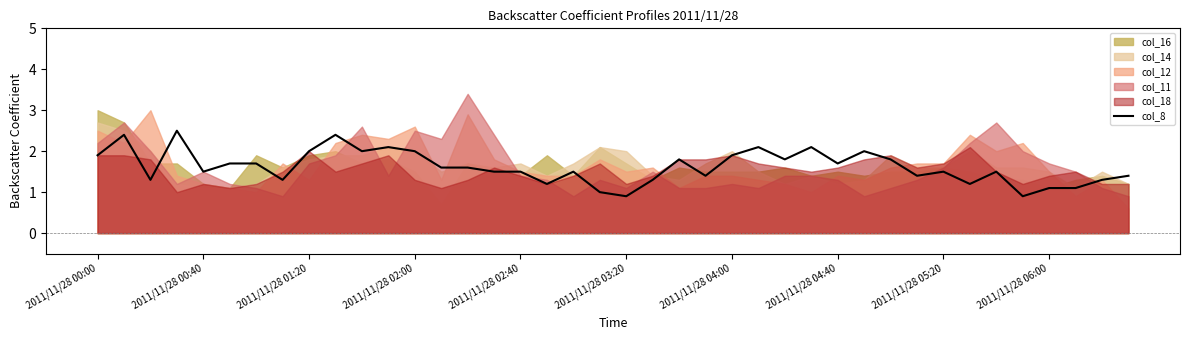

What is the sum of the values at 30 and 34?

3.3